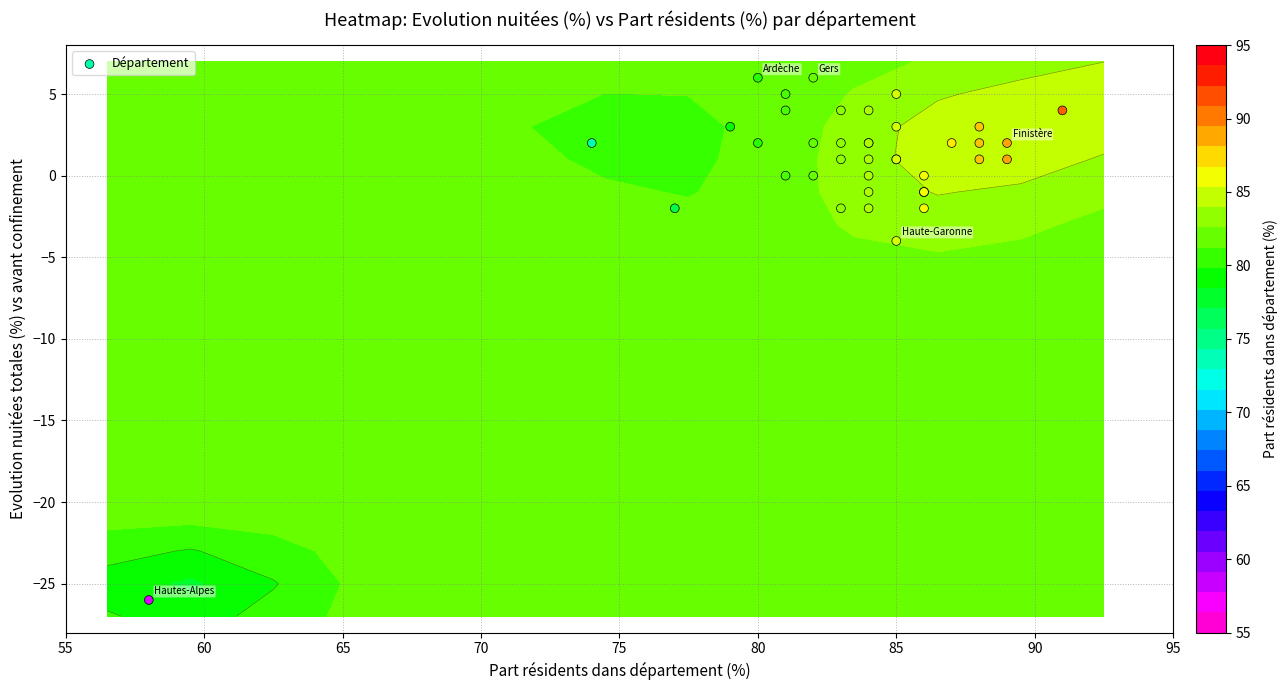

What is the difference between the second highest and second lowest values?

10